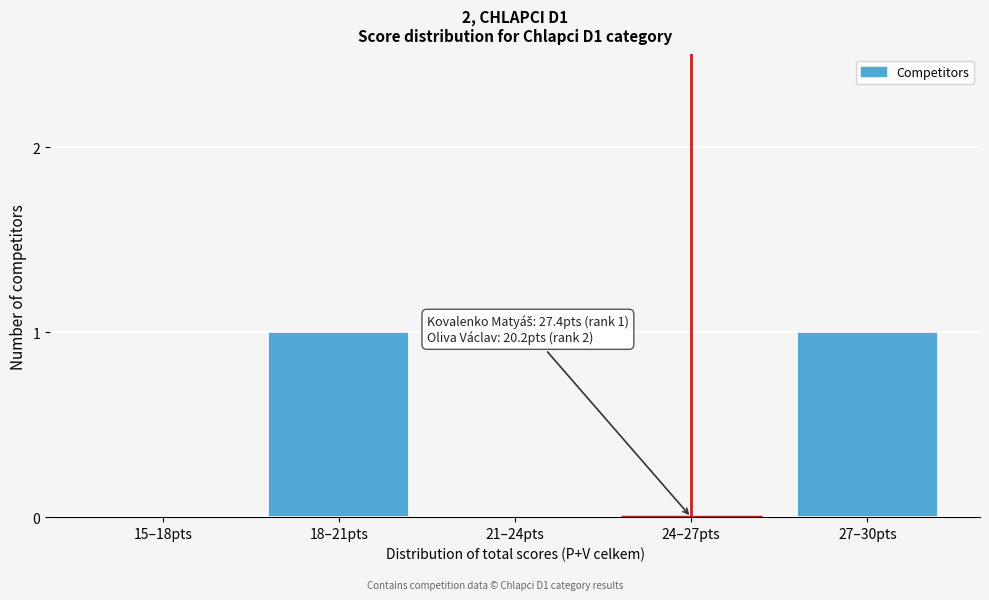

Reading left to right, extract all data points from this chart.

15–18pts=0	18–21pts=1	21–24pts=0	24–27pts=0	27–30pts=1